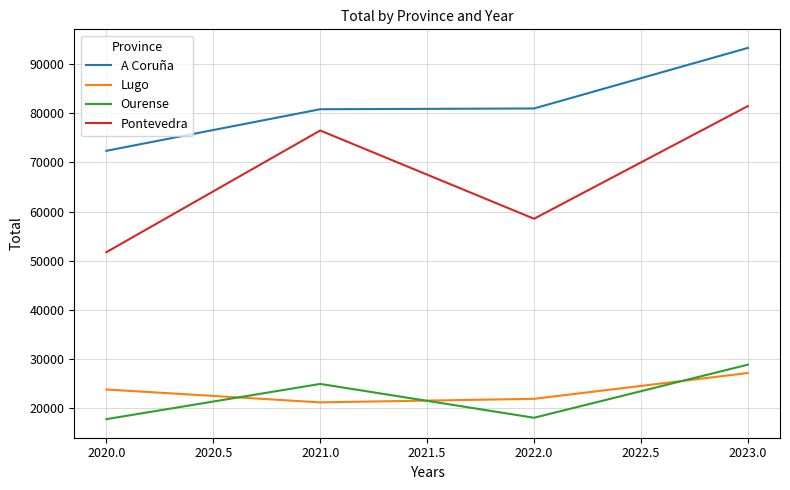

True or false: Lugo and A Coruña intersect in this chart.

False